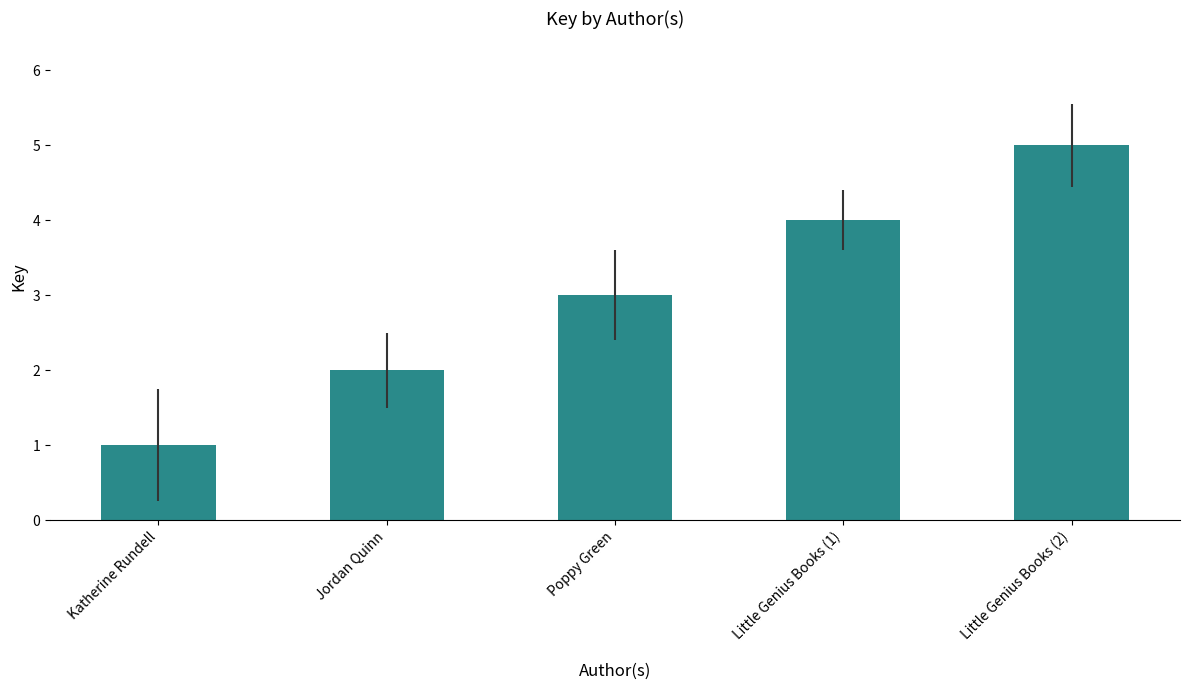

What is the label of the 4th bar from the right?

Jordan Quinn